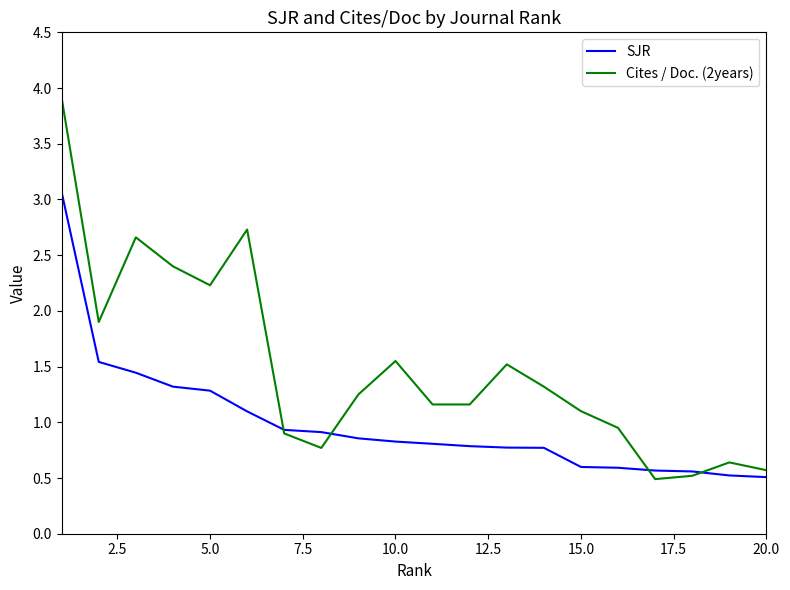

Rank the series by their maximum value, from lowest to highest.

SJR, Cites / Doc. (2years)